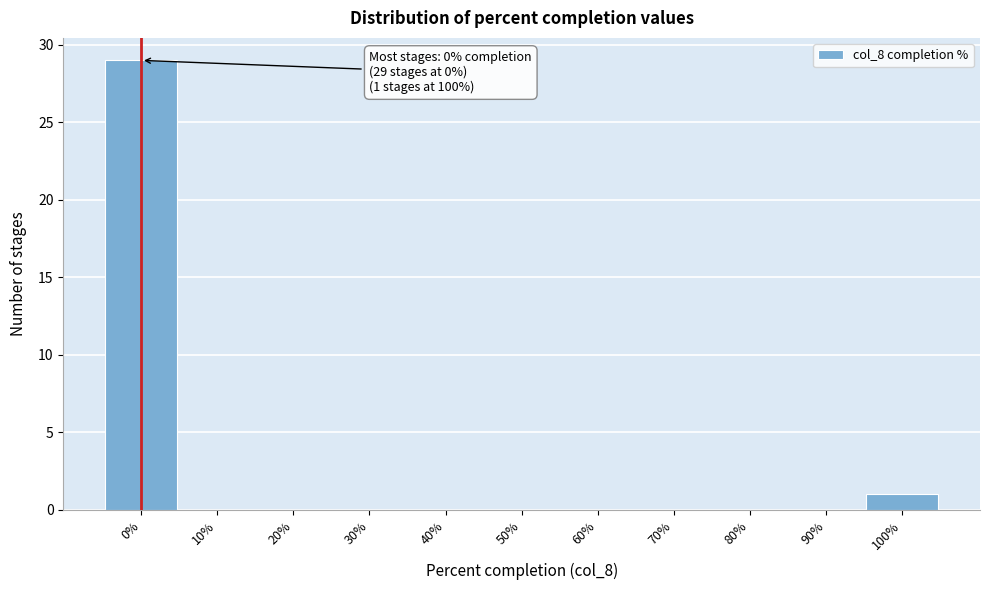

Over which range of the x-axis is the bar tallest?

-5 to 5